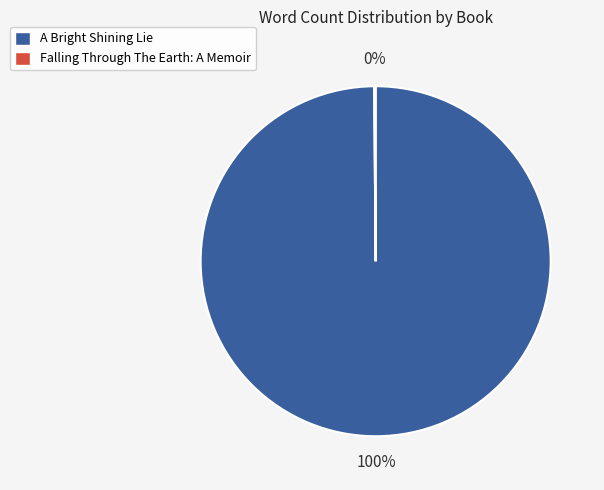

True or false: A Bright Shining Lie accounts for 85% of the total.

False